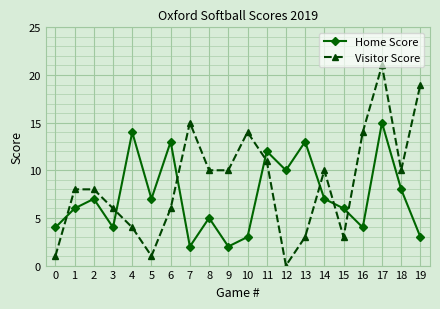

What is the value of the Home Score point at the 16th from the left?

6